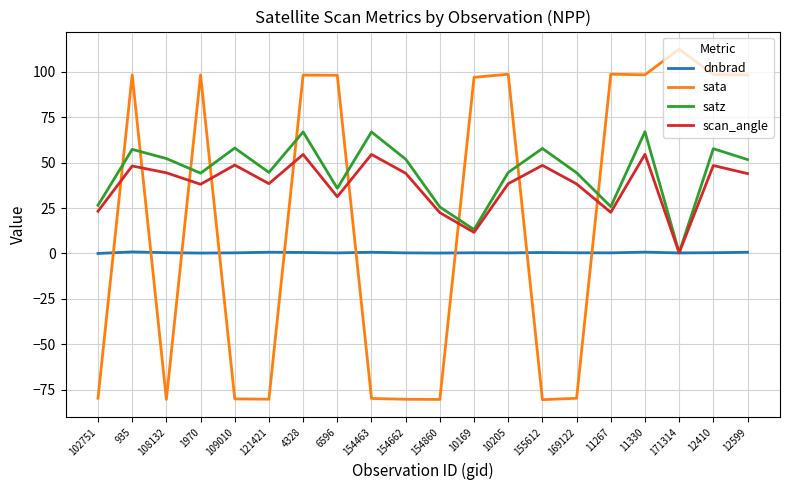

Where is the first local maximum for satz?

935